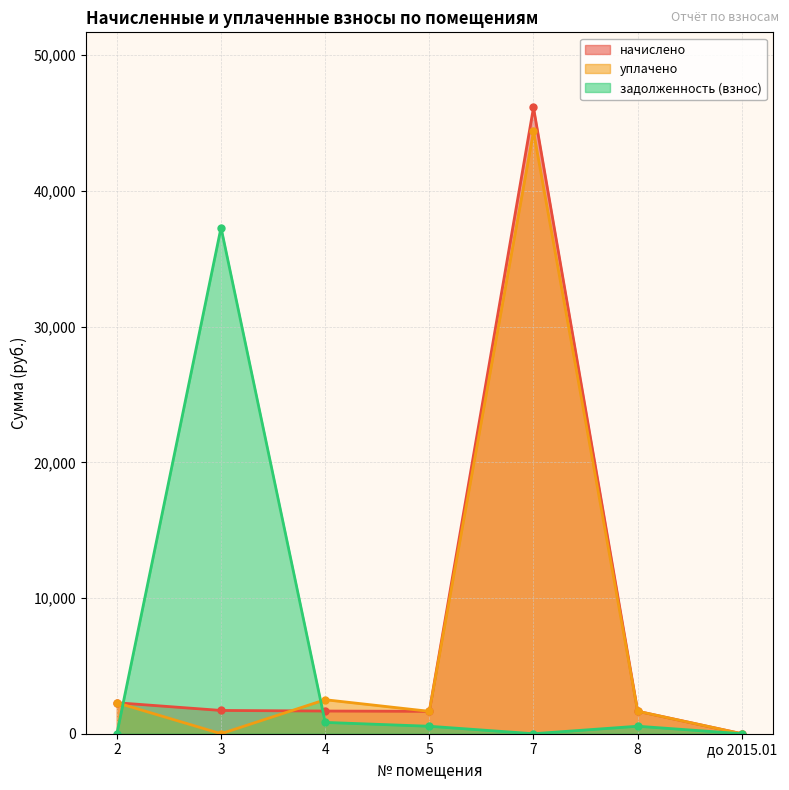

List the series in order of their peak value, lowest first.

задолженность (взнос), уплачено, начислено